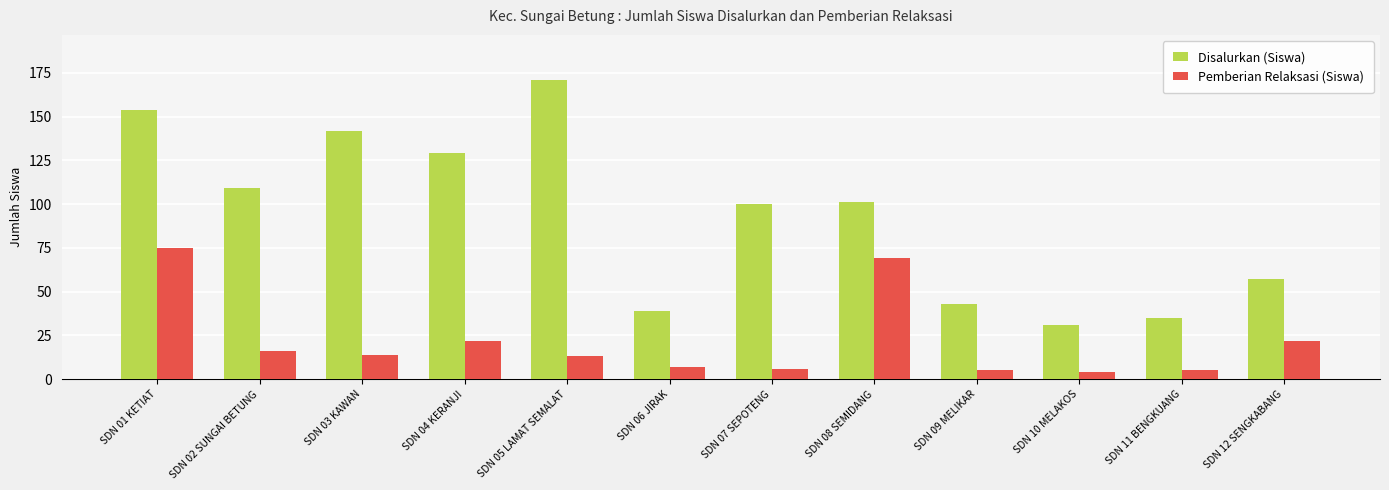

What is the maximum value shown in the chart?

171